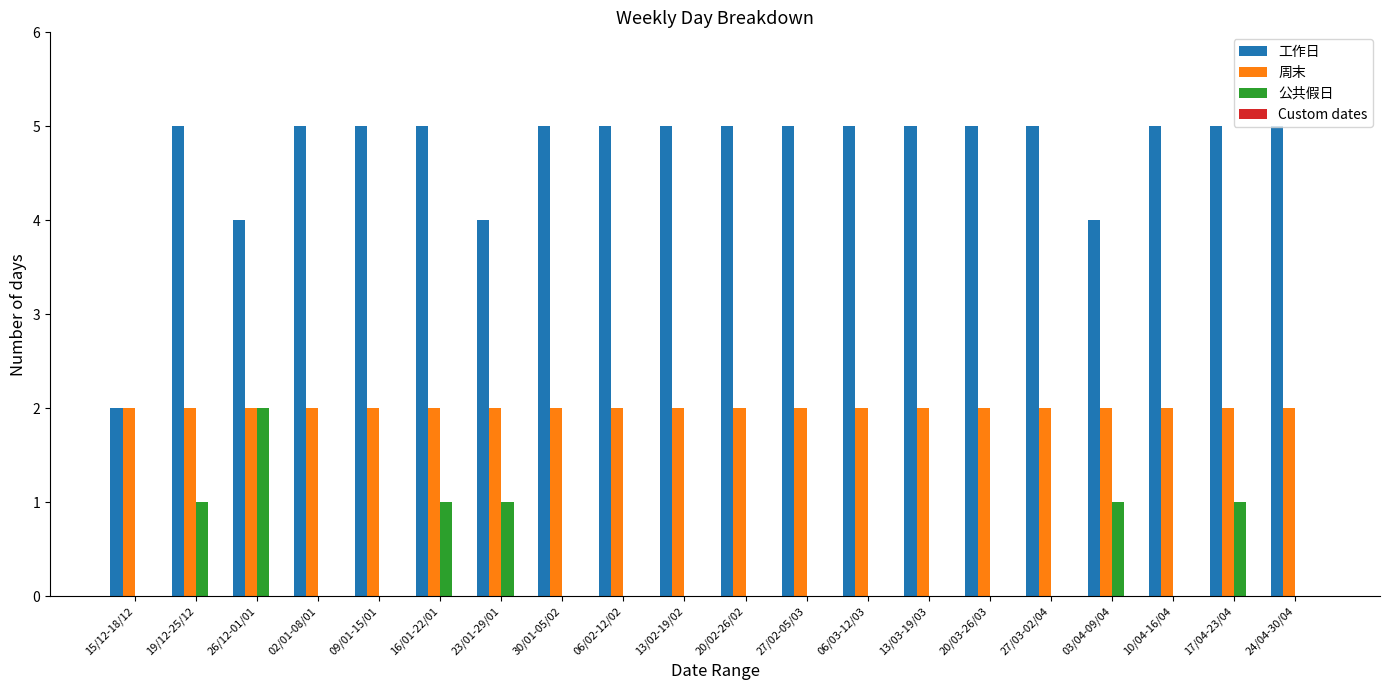

True or false: 公共假日 has a value of 1 at 23/01-29/01.

True